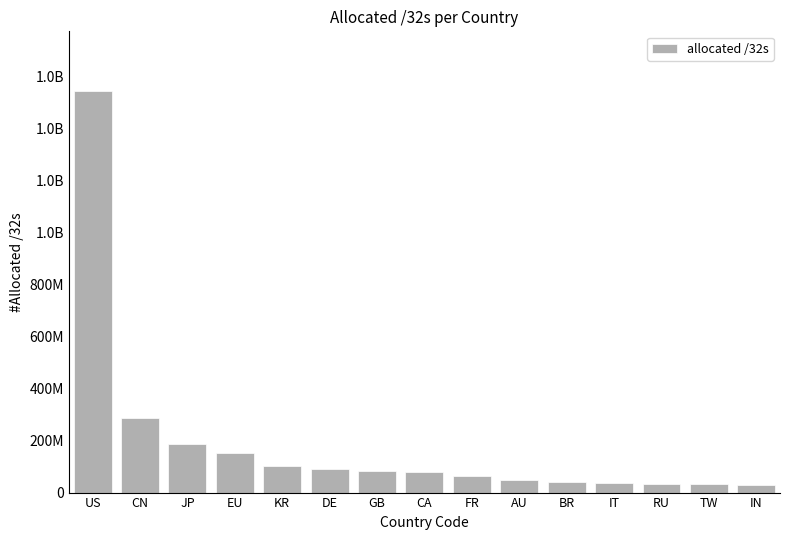

The value at IT is 60493028. True or false?

False